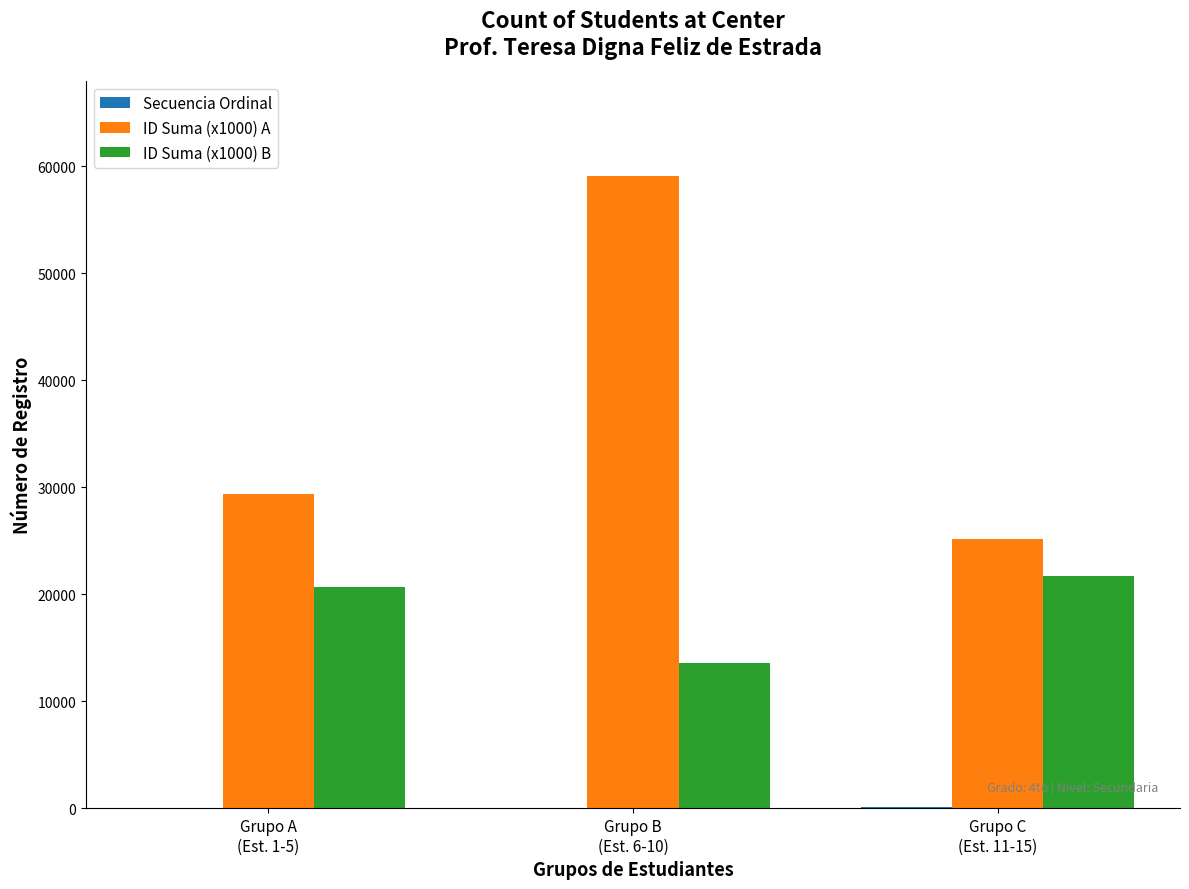

True or false: ID Suma (x1000) A has a value of 25136 at Grupo C
(Est. 11-15).

True